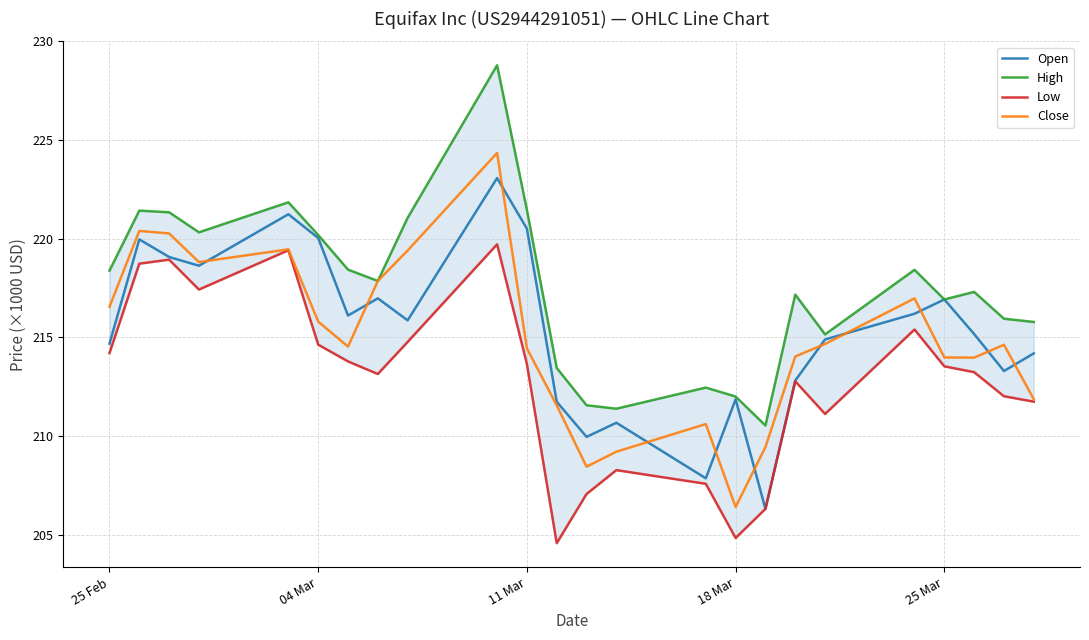

What are all the series names shown in the legend?

Open, High, Low, Close